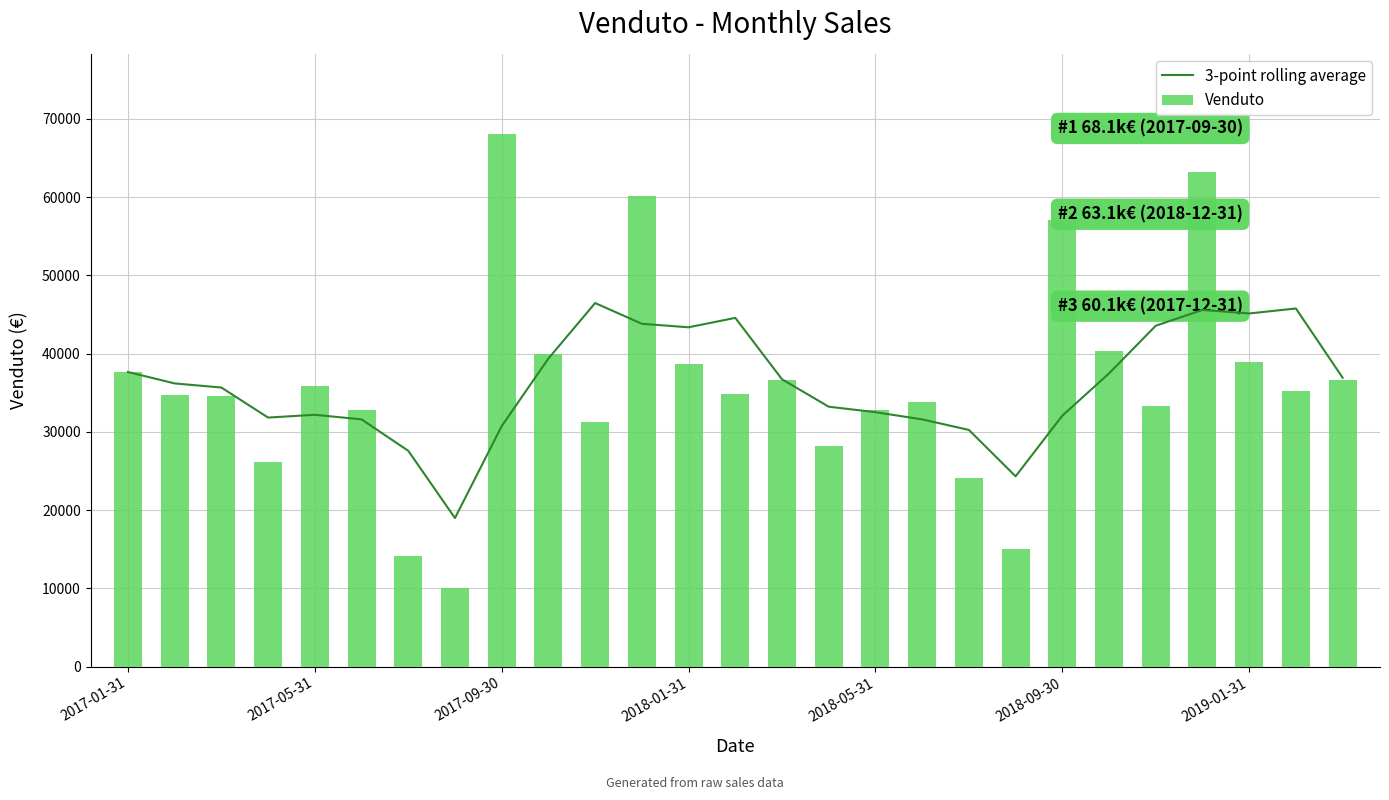

At 14, list the series in order from largest to smallest.

3-point rolling average, Venduto